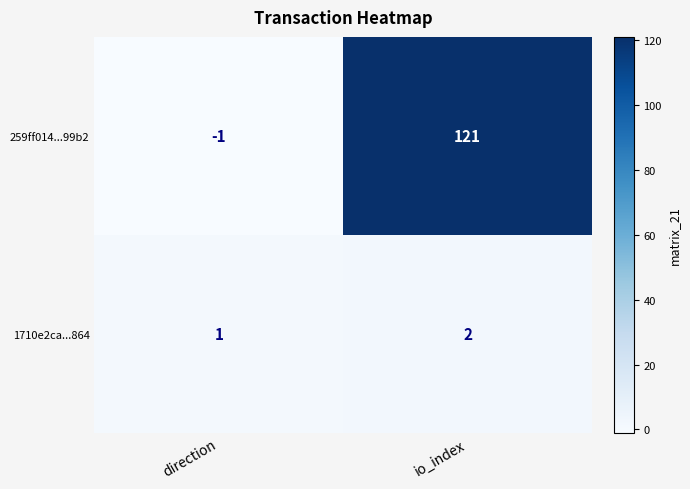

How many distinct data groups are displayed?

2